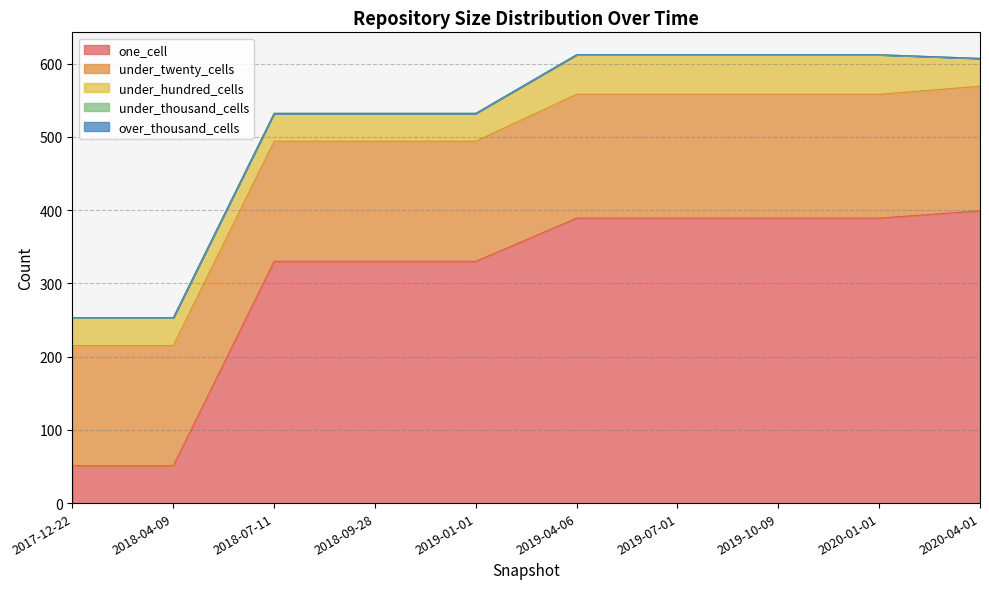

True or false: under_thousand_cells and under_hundred_cells intersect in this chart.

False